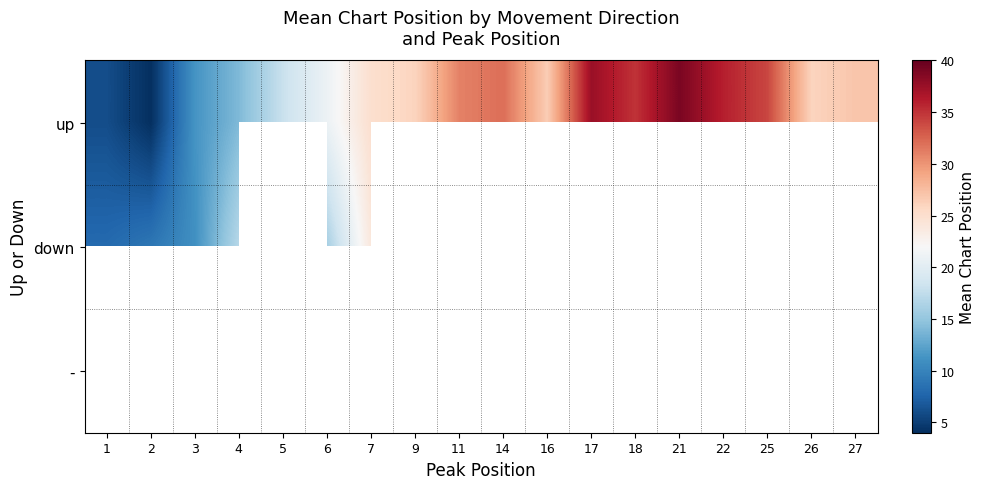

What is the difference between the maximum and minimum values in the up series?

35.0